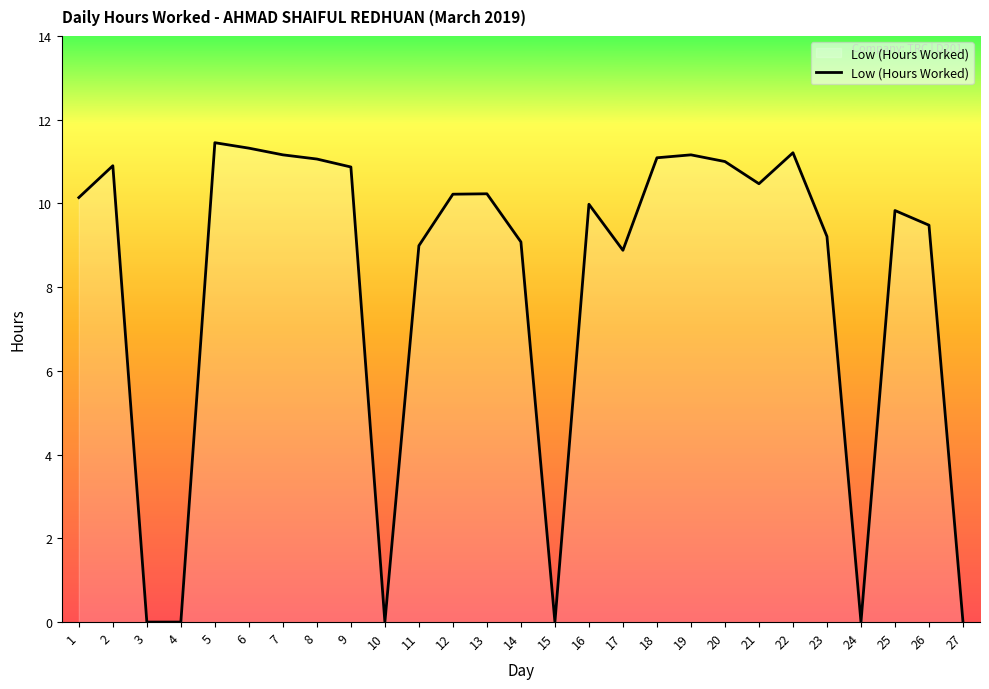

What is the change in value from 8 to 14?

-2.0